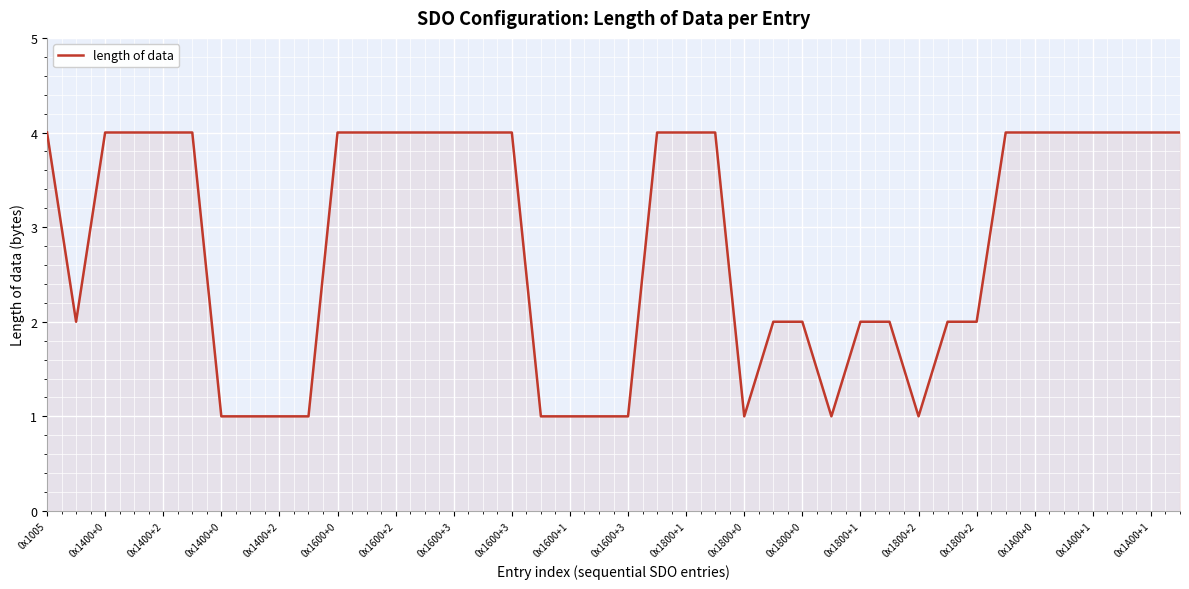

What is the difference between the maximum and minimum values?

3